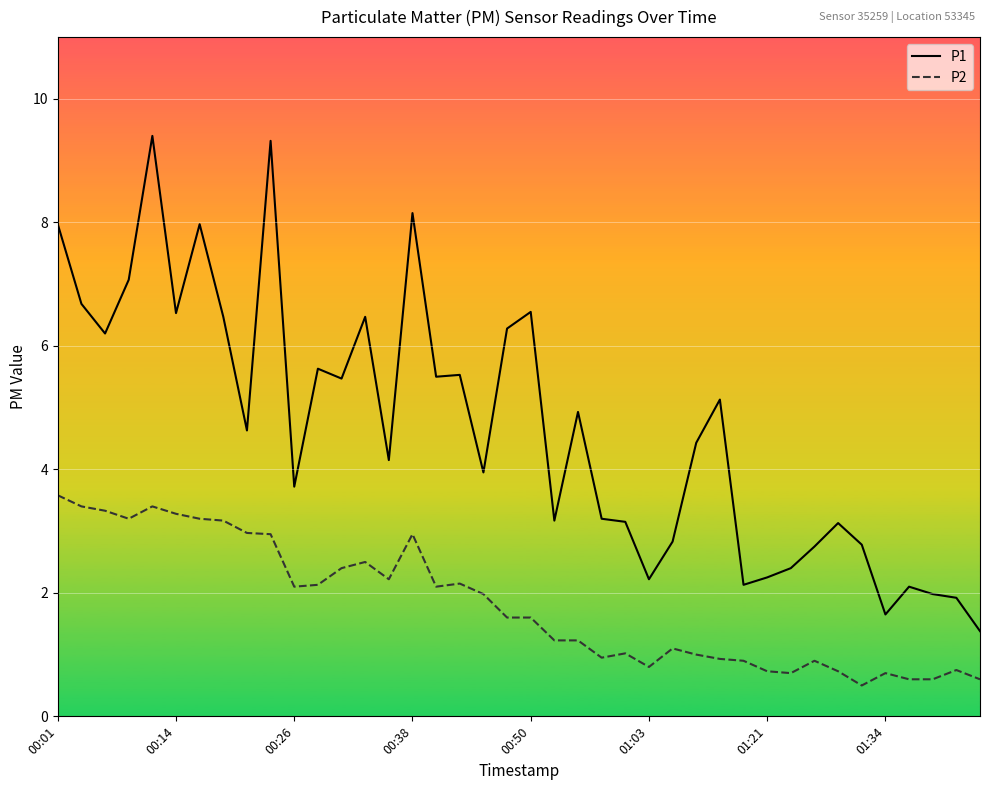

Which series has the largest total across all categories?

P1